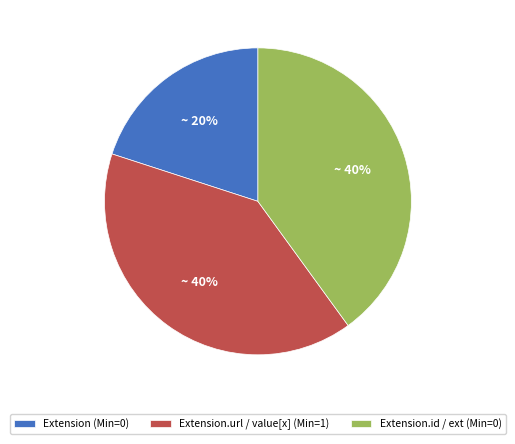

What is the smallest slice in the pie chart?

Extension (Min=0)